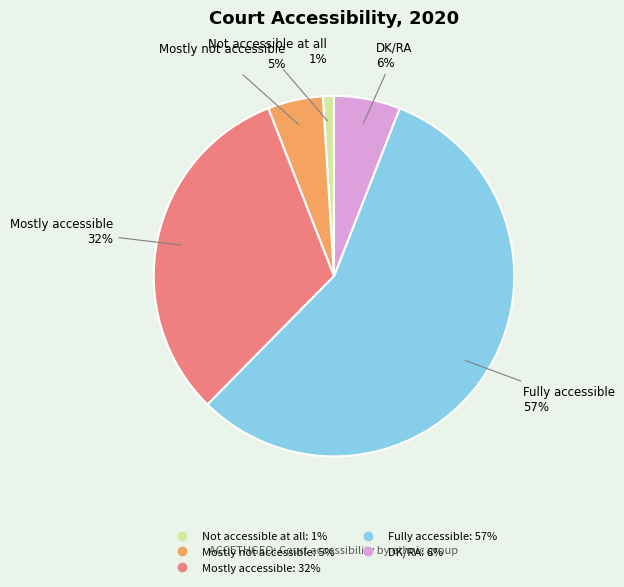

What is the largest slice in the pie chart?

Fully accessible